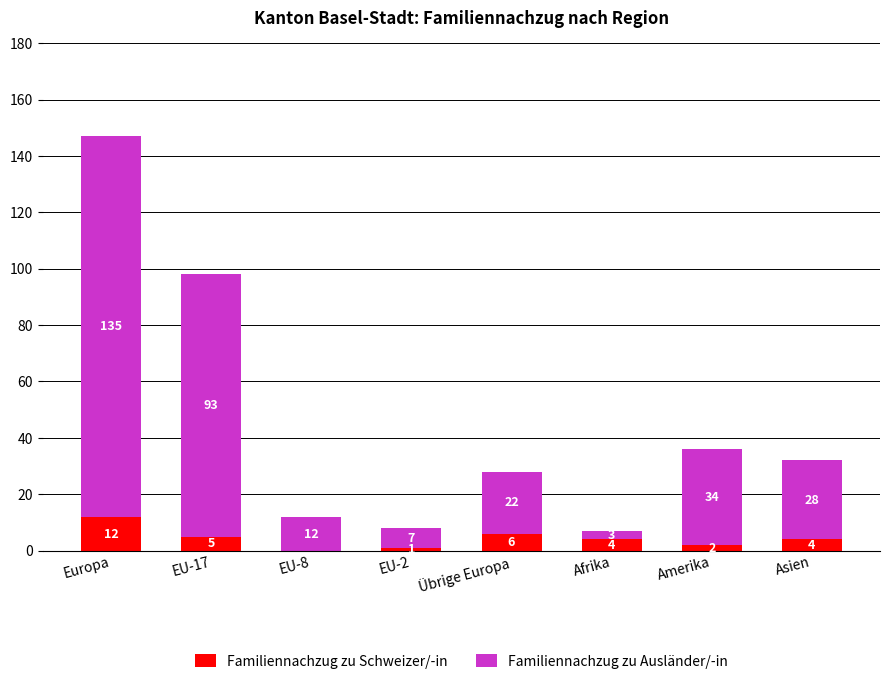

At which label does Familiennachzug zu Schweizer/-in first exceed 4?

Europa